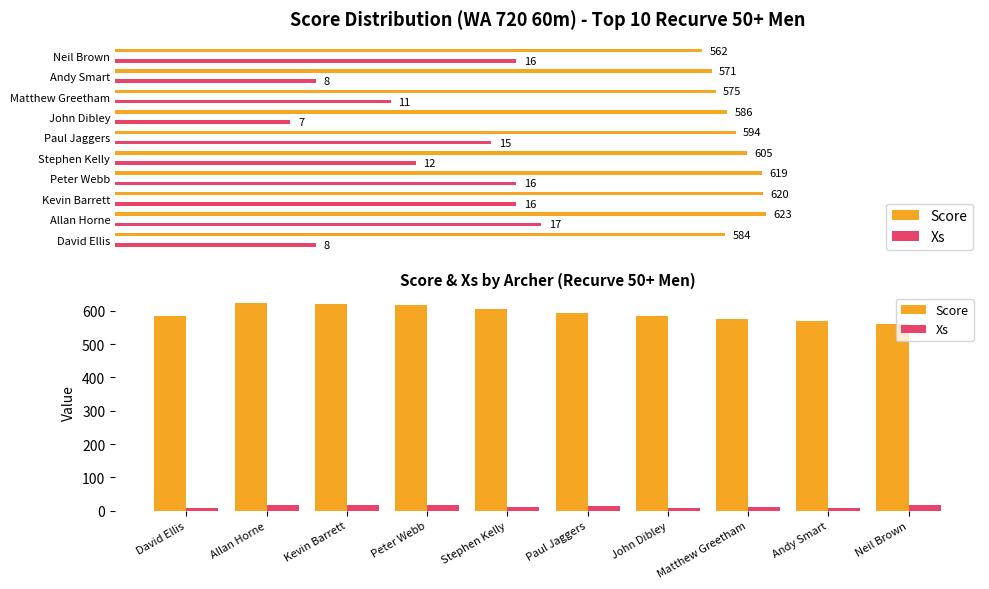

What is the sum of the Score values at Kevin Barrett and Stephen Kelly?

1225